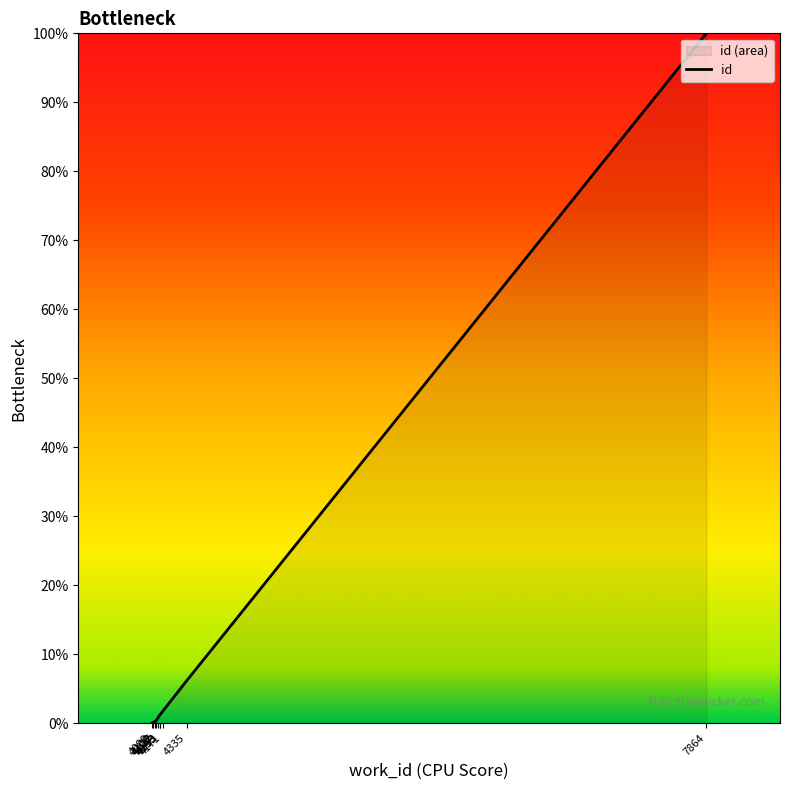

Does the chart display data point markers on the line(s)?

No